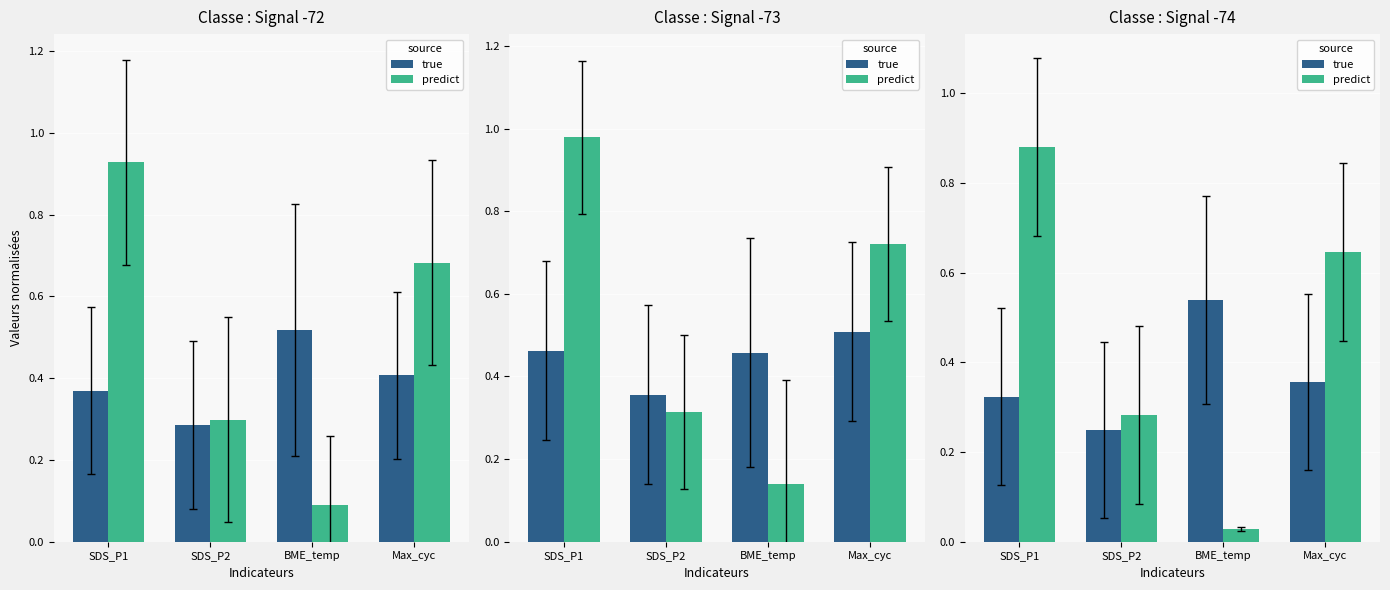

True or false: true has a value of 0.2 at SDS_P2.

True